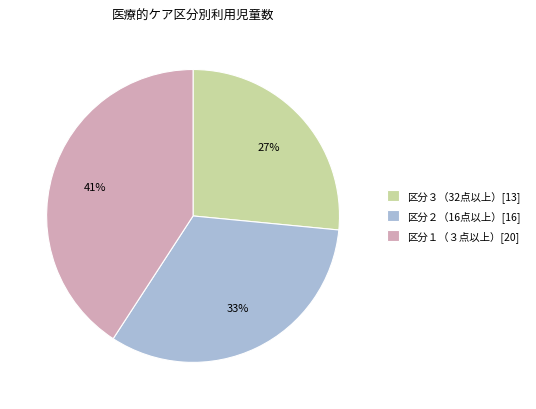

Does any single category account for the majority?

No